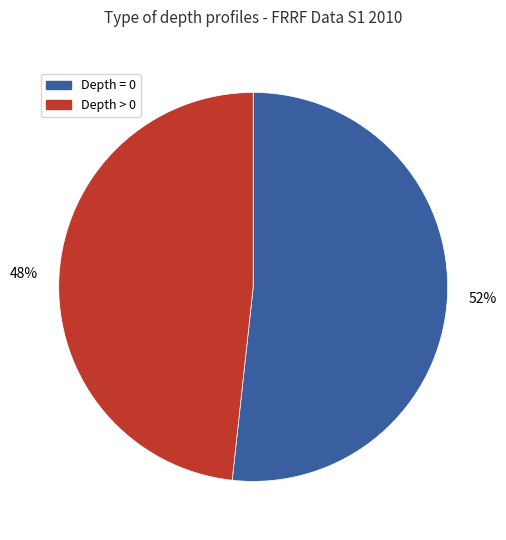

Count the number of slices in the pie.

2